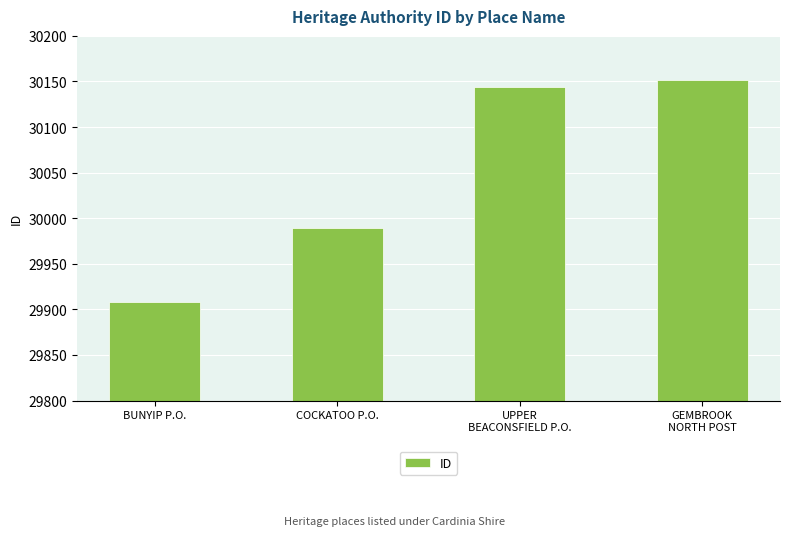

Approximately how many times larger is the value at COCKATOO P.O. compared to BUNYIP P.O.?

1.0